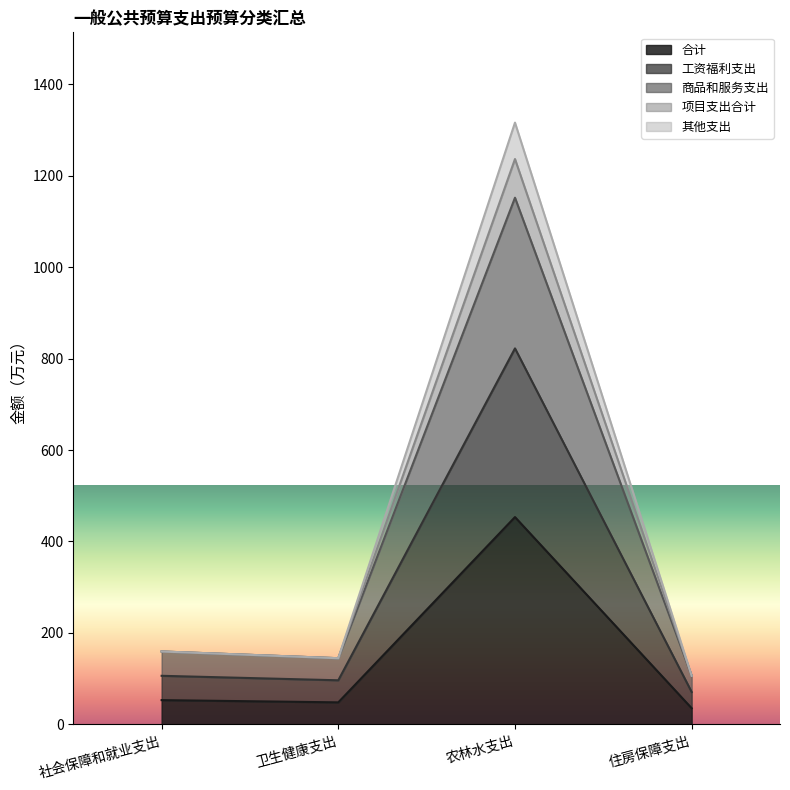

At which category is the sum across all series the highest?

农林水支出